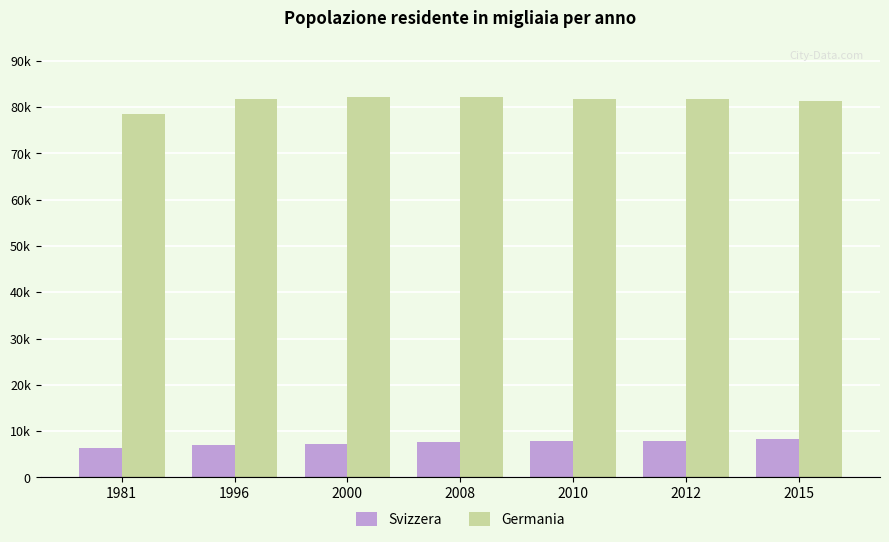

Rank the series at 2010 from highest to lowest value.

Germania, Svizzera